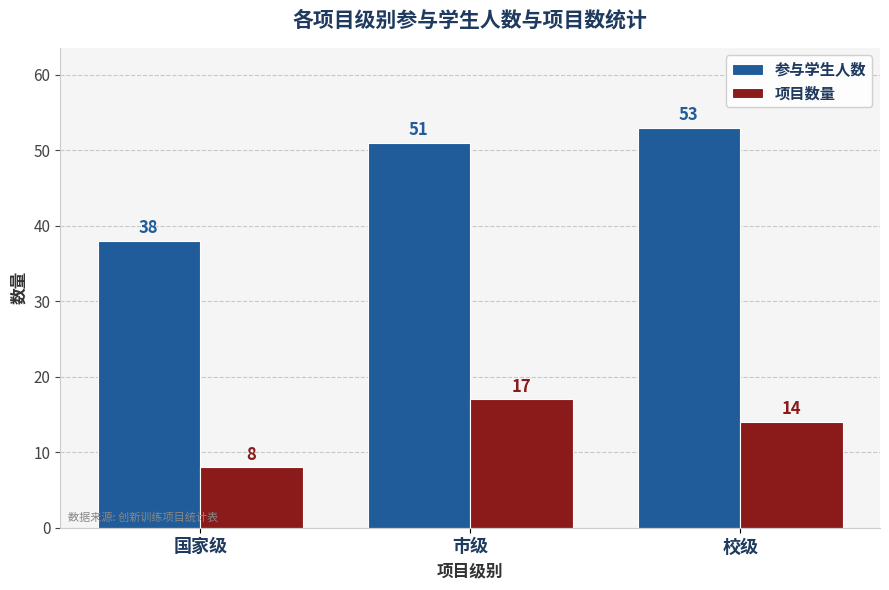

Is it true that 项目数量 equals 12 at 国家级?

False